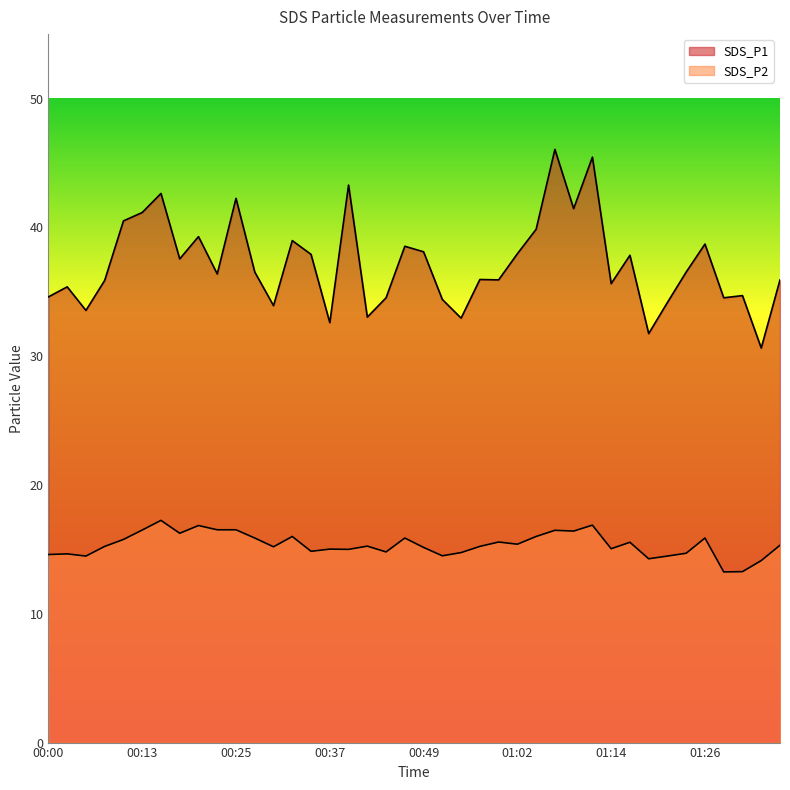

Is the value of SDS_P1 at 00:54 greater than the value of SDS_P2 at 00:52?

Yes